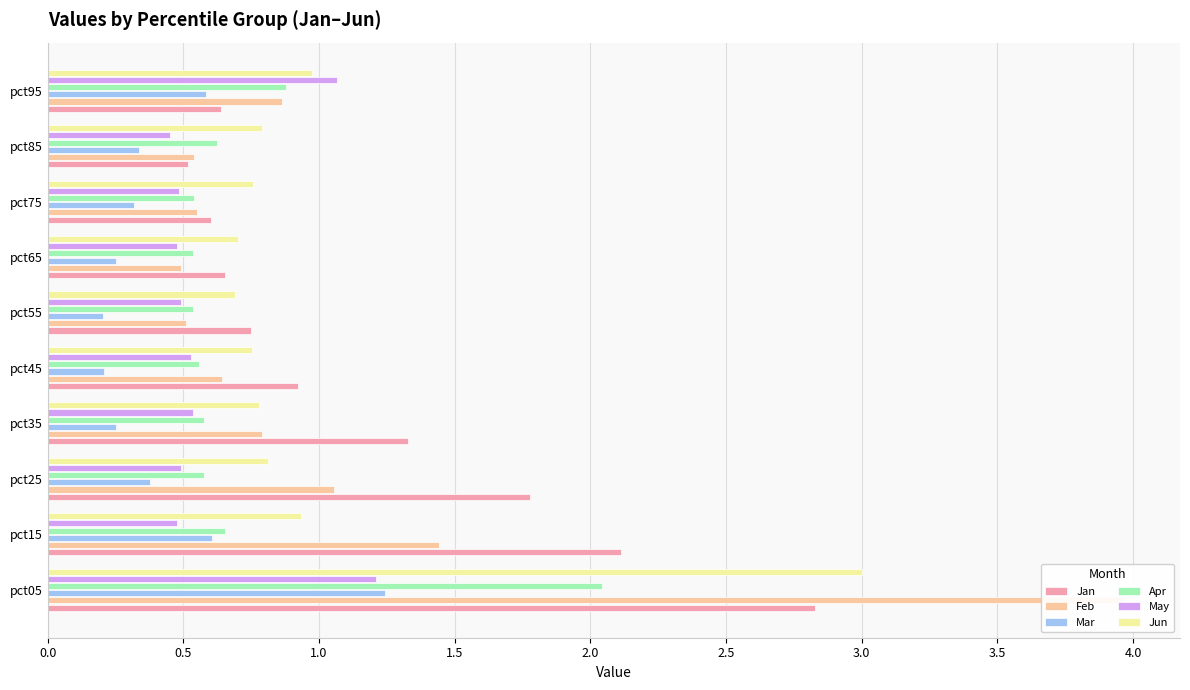

What is the difference between the second highest and second lowest values in the Jun series?

0.3